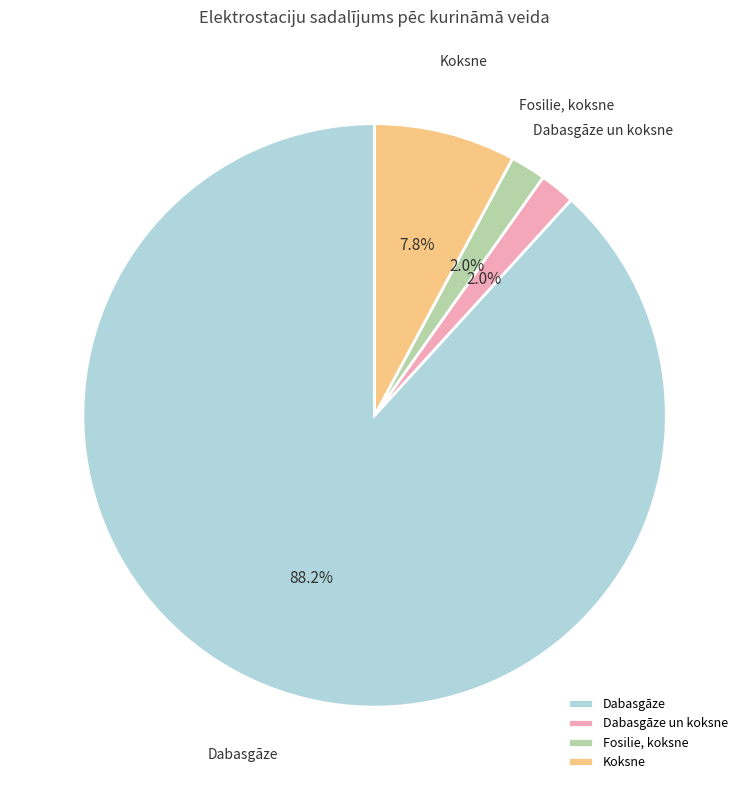

Which category has the biggest portion of the pie?

Dabasgāze